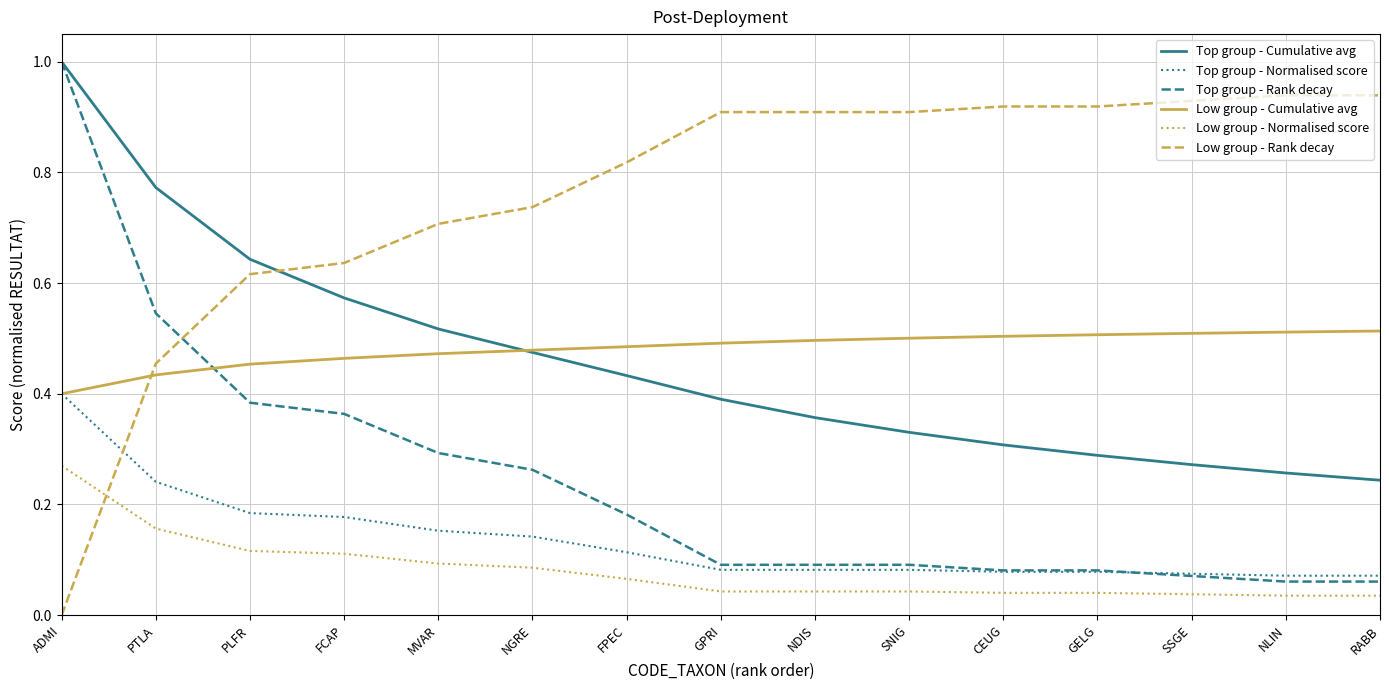

What is the total value across all series at RABB?

1.9